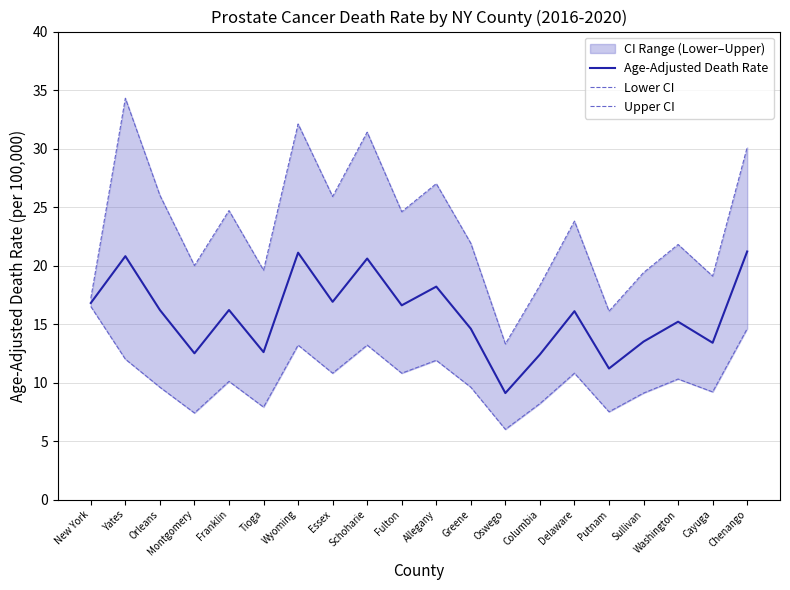

At New York, list the series in order from smallest to largest.

Lower CI, Age-Adjusted Death Rate, Upper CI